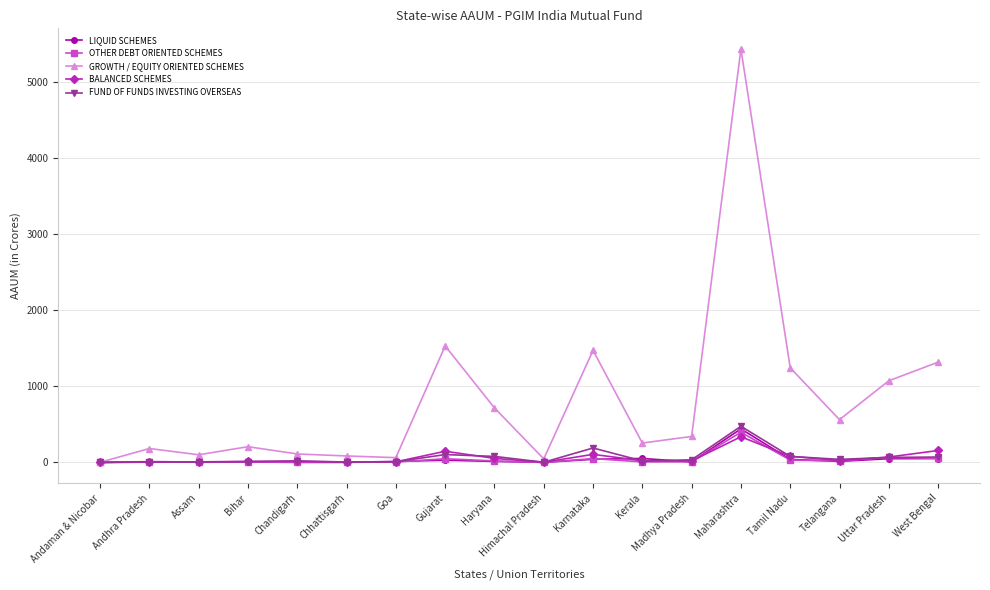

What is the label of the 10th point from the left?

Himachal Pradesh